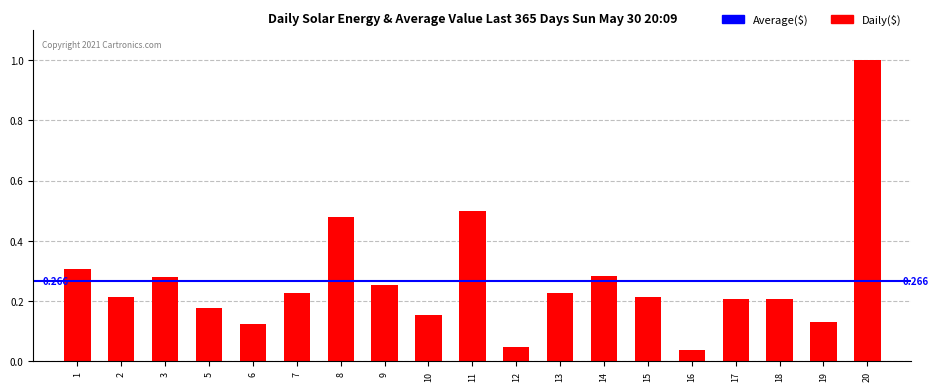

Does the chart contain any negative values?

No